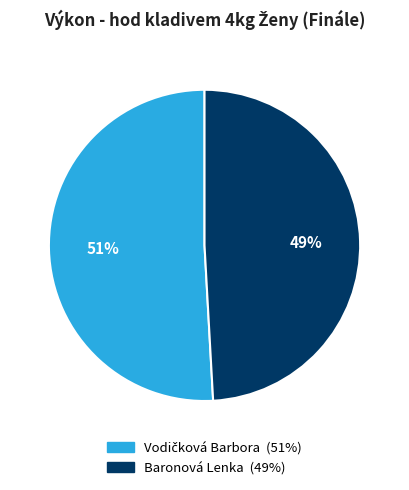

Is it true that Baronová Lenka is 49% of the pie?

True